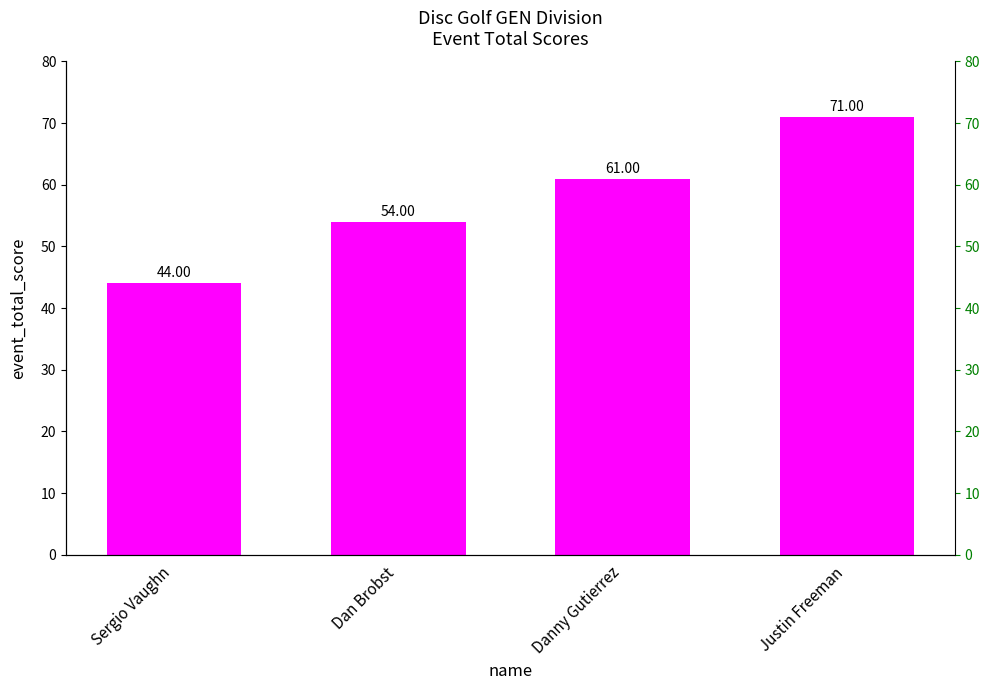

How many data points are less than 61?

2